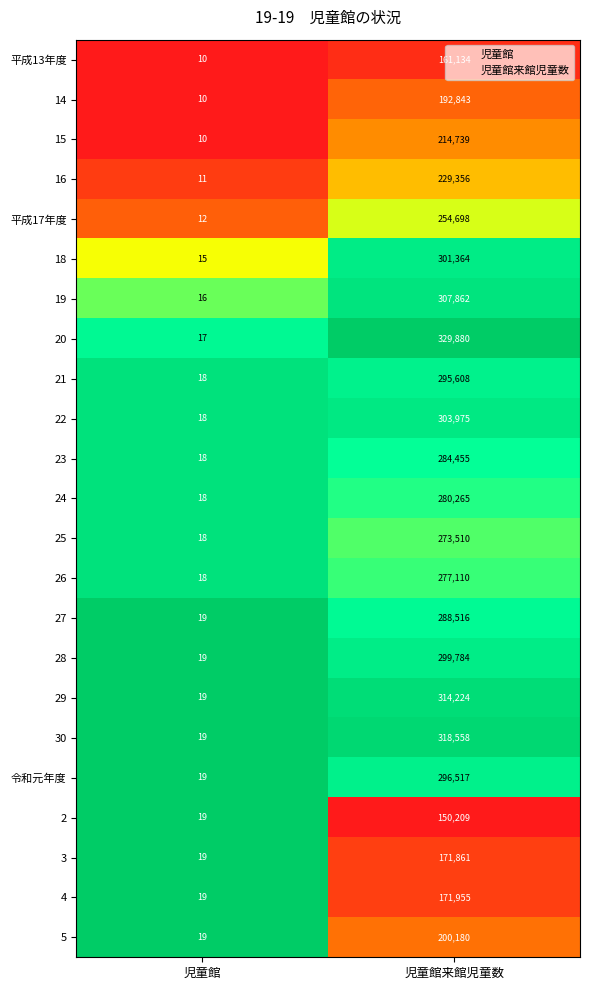

List the labels in order of 30 value, largest first.

児童館来館児童数, 児童館